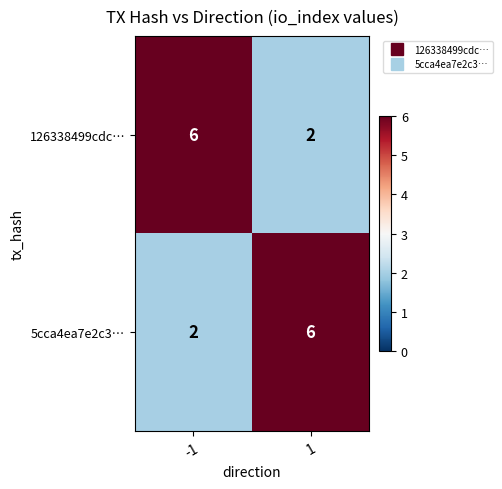

What is the maximum value shown in the chart?

6